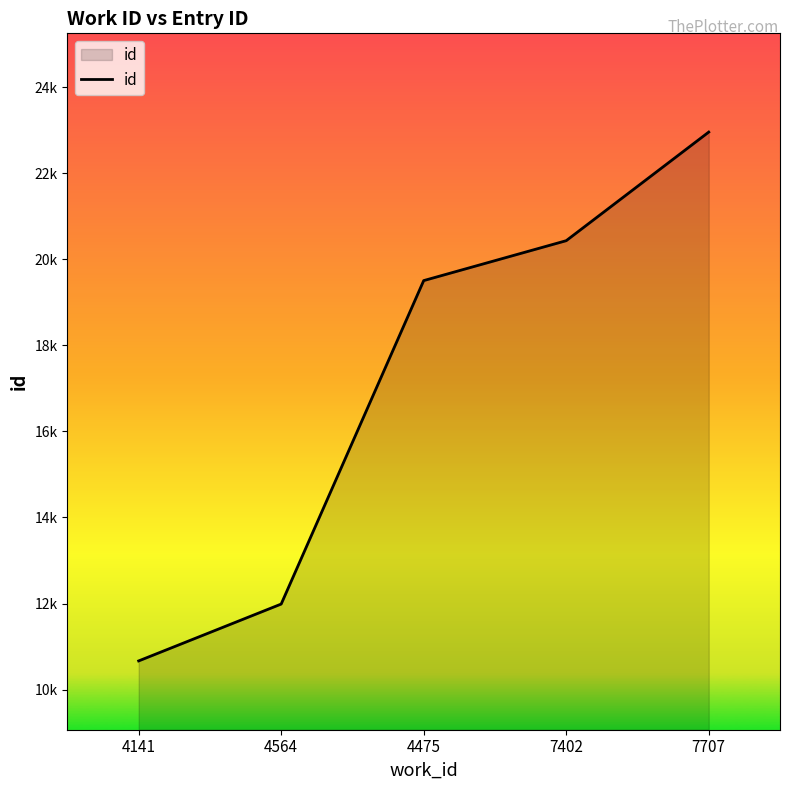

What is the difference between the maximum and minimum values?

12296